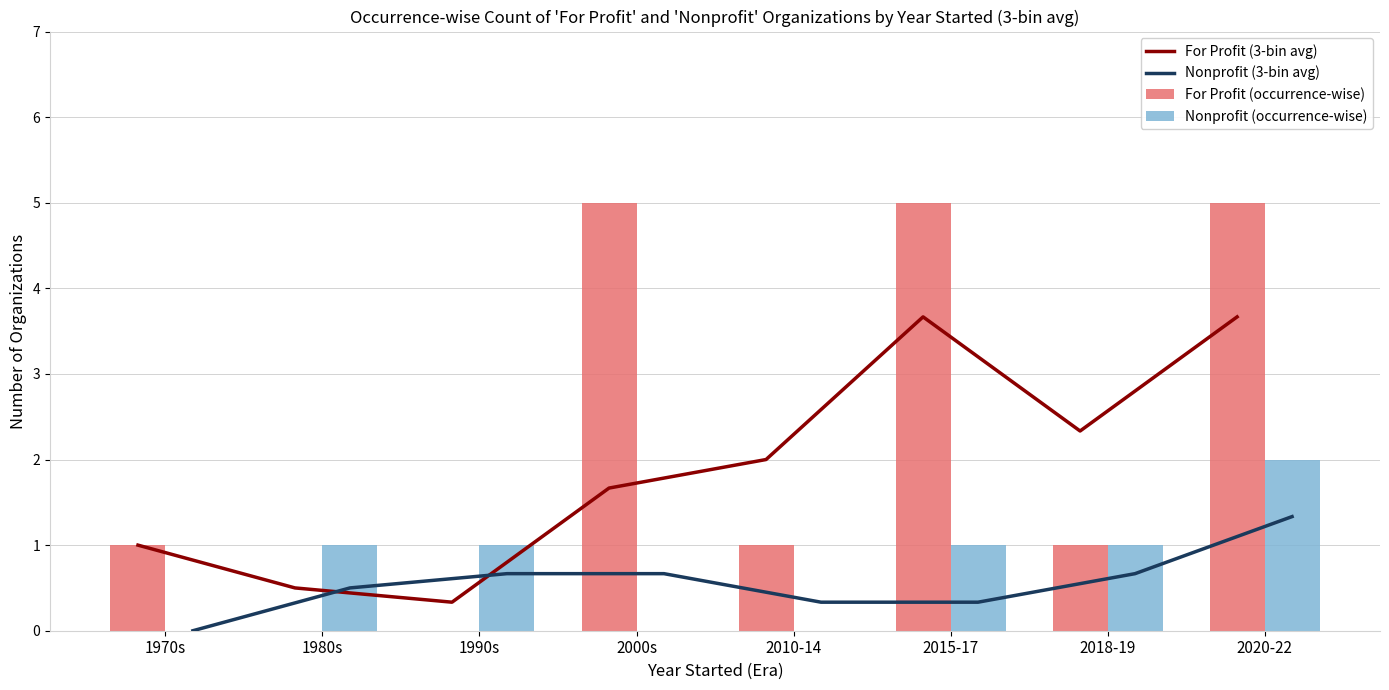

At which label is For Profit (occurrence-wise) closest to 2?

1970s